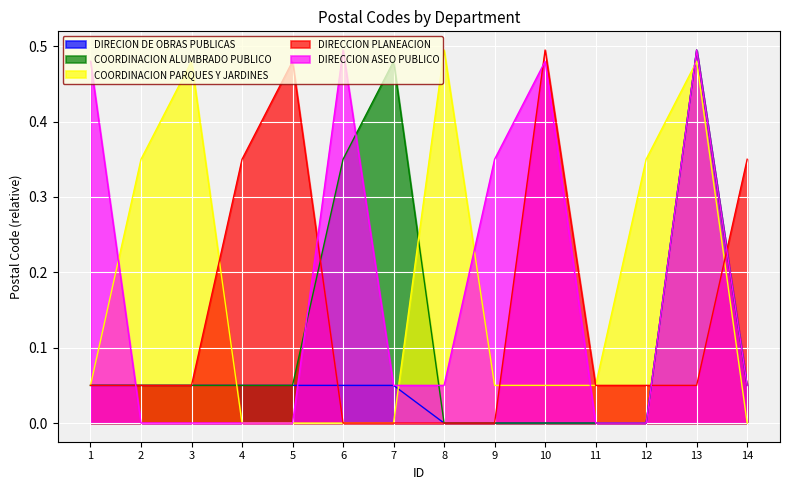

Which series has the largest total across all categories?

DIRECCION ASEO PUBLICO